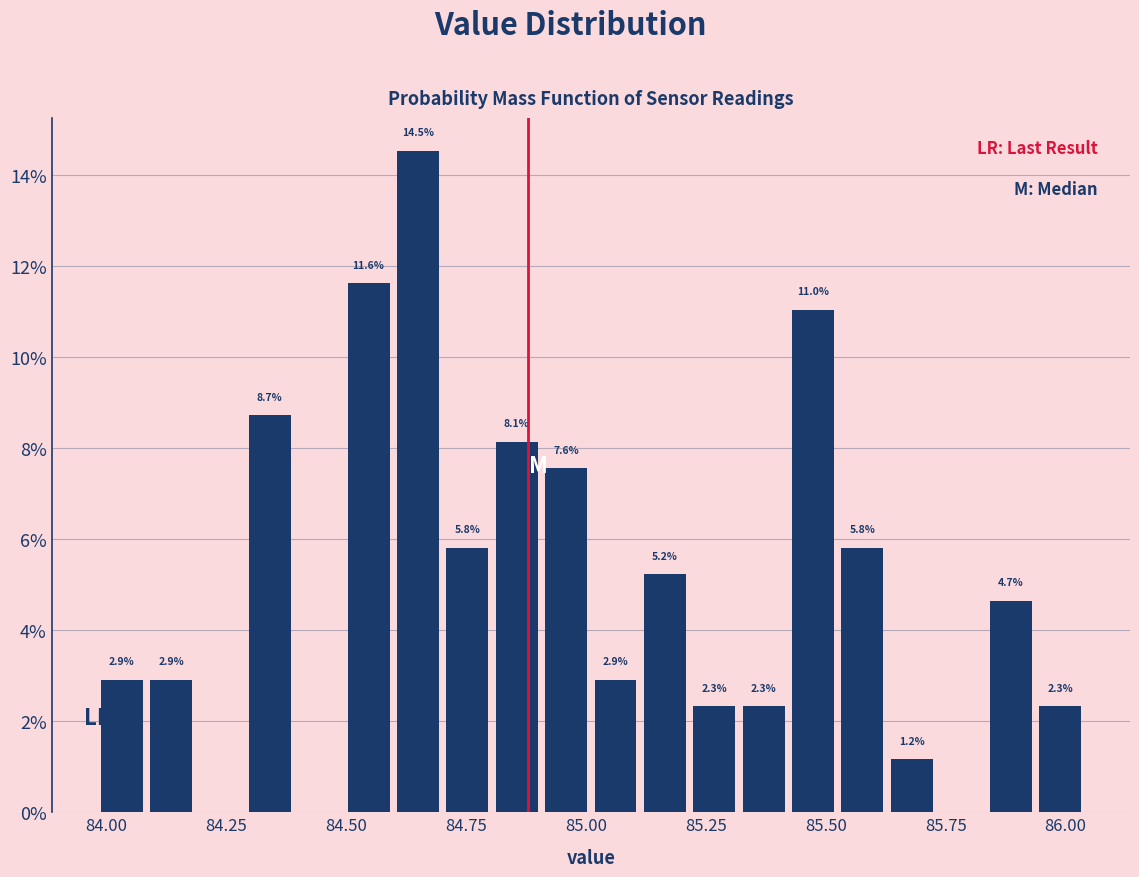

Around what value on the x-axis is the tallest bar? Give the approximate position of its centre, as read against the axis.

84.65